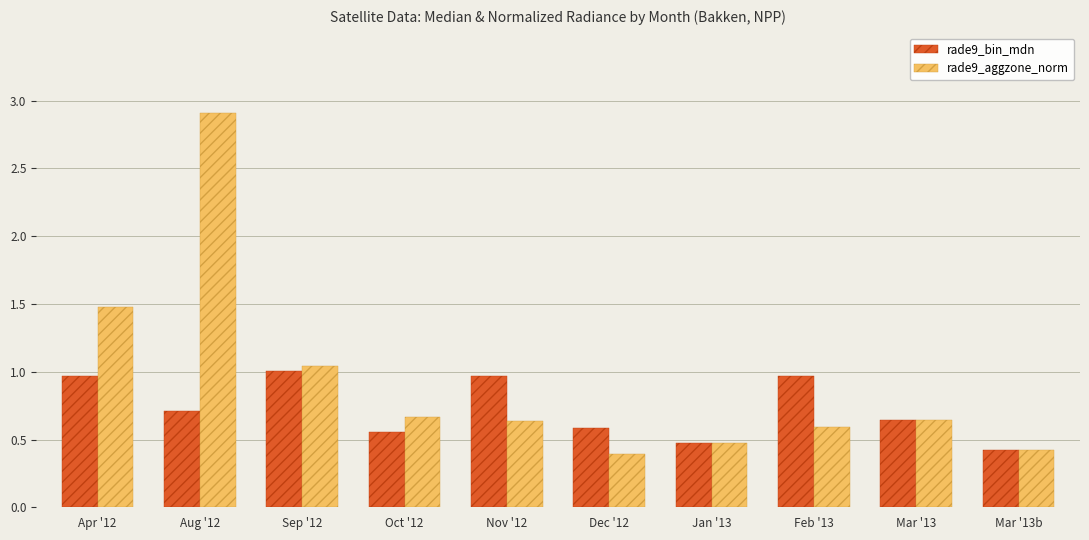

What value does the rade9_aggzone_norm series have at Aug '12?

2.9